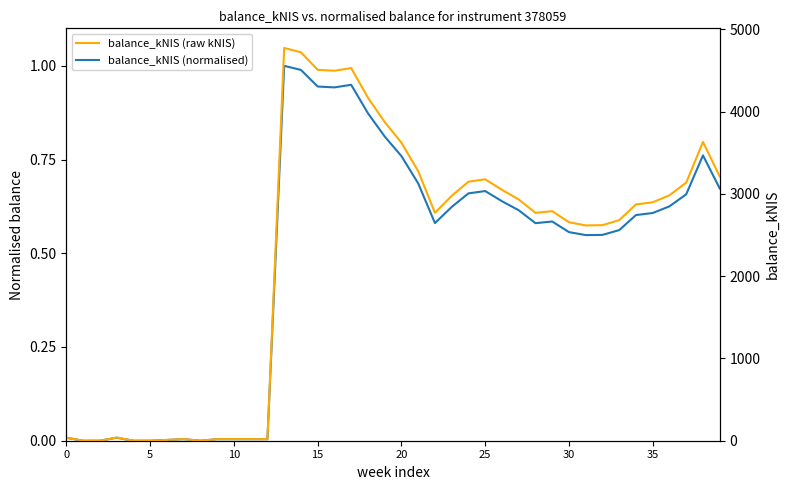

Rank the series by their maximum value, from lowest to highest.

balance_kNIS (normalised), balance_kNIS (raw kNIS)